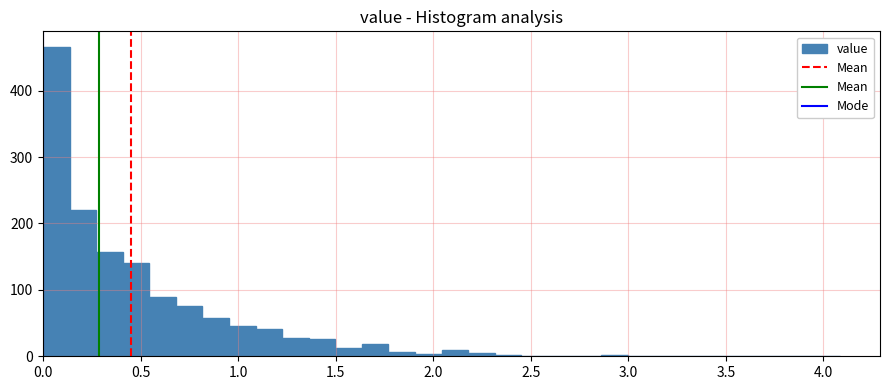

Read against the x-axis, roughly where is the centre of the tallest bar?

0.05